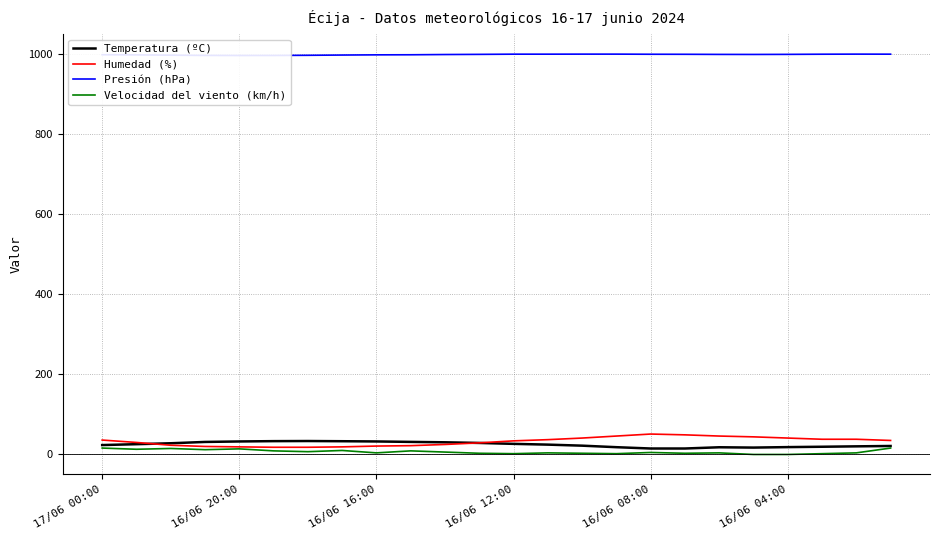

What is the difference between the maximum and minimum values in the Humedad (%) series?

33.0